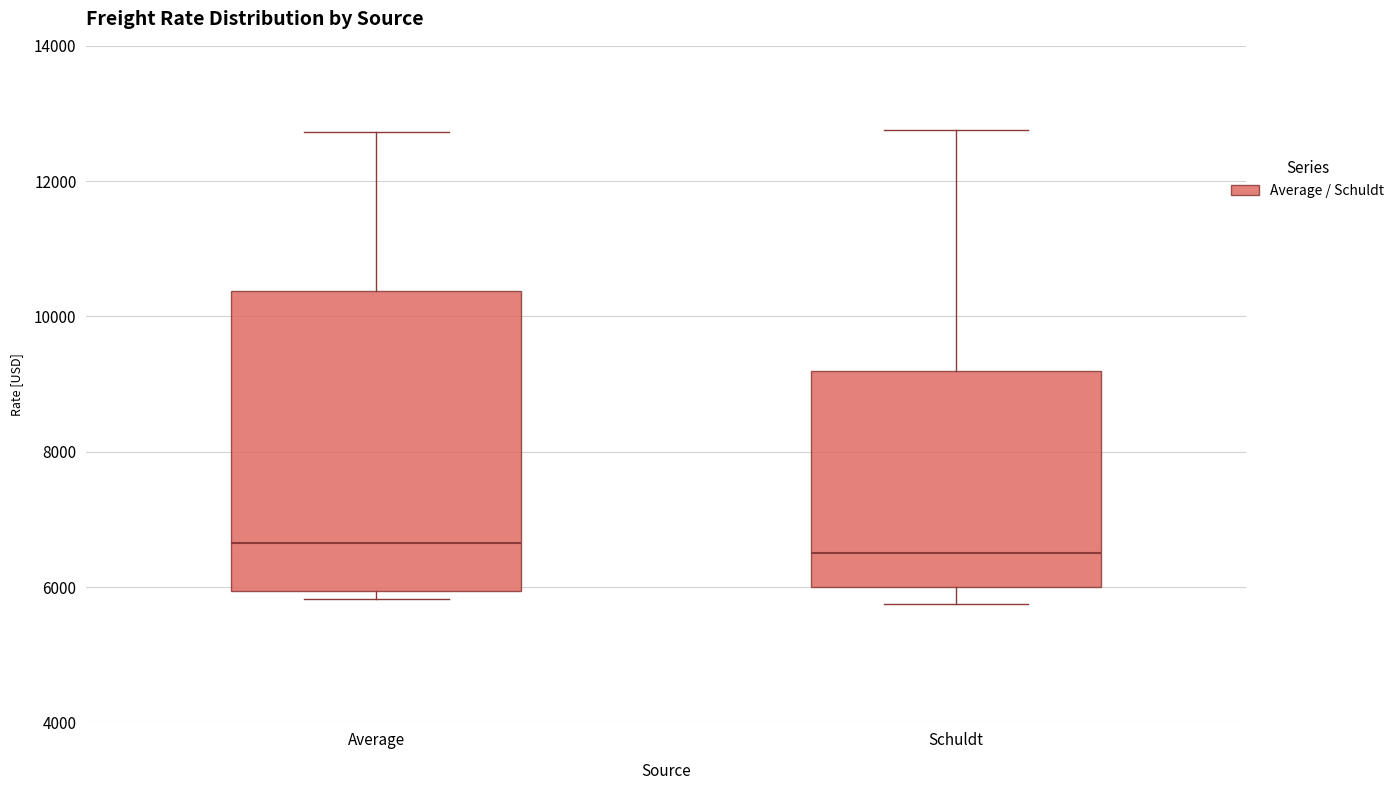

Which box is the tallest, from its lower edge to its upper edge?

Average